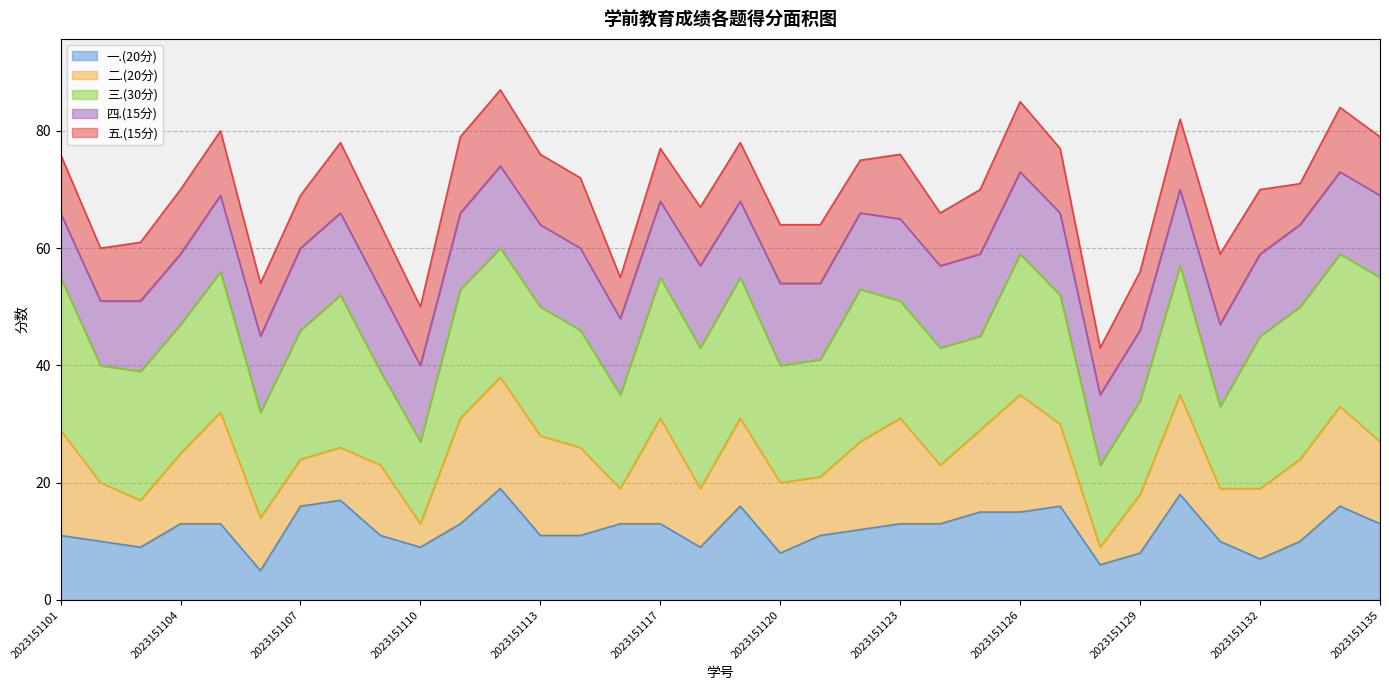

True or false: 四.(15分) has a value of 9 at 2023151107.

False